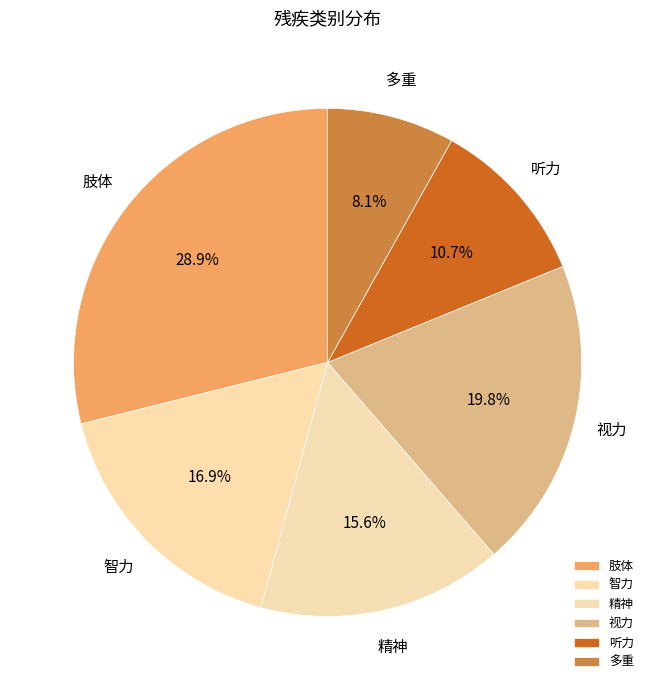

How many segments does this pie chart have?

6